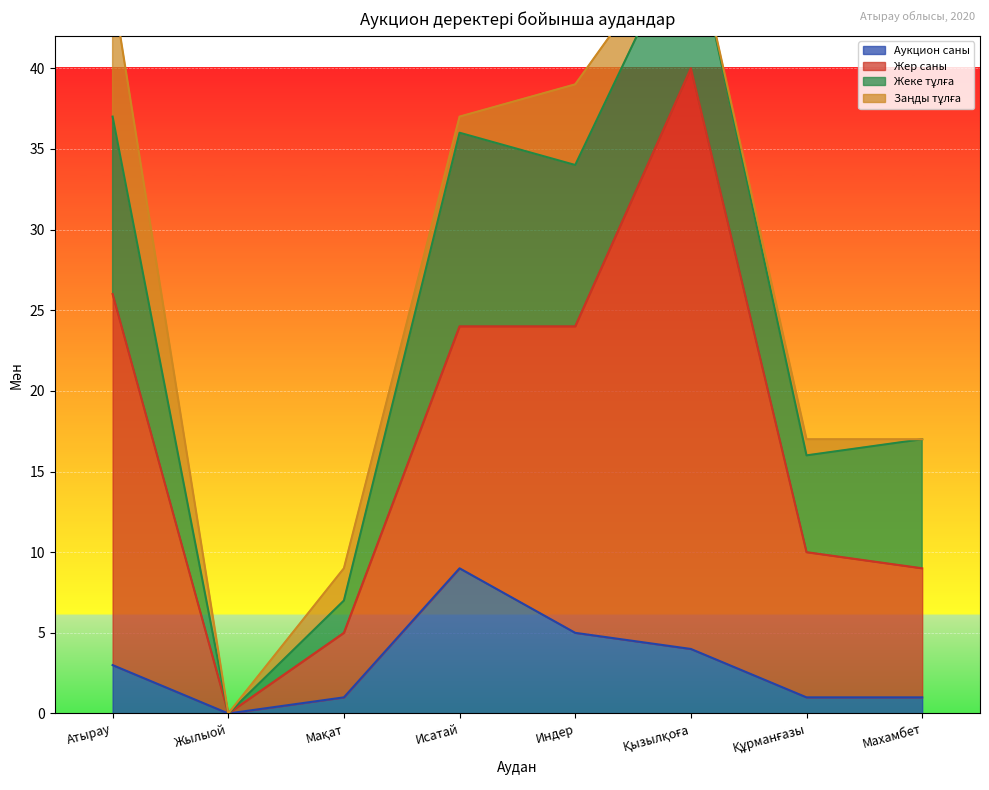

At how many categories does at least one series exceed 0?

7